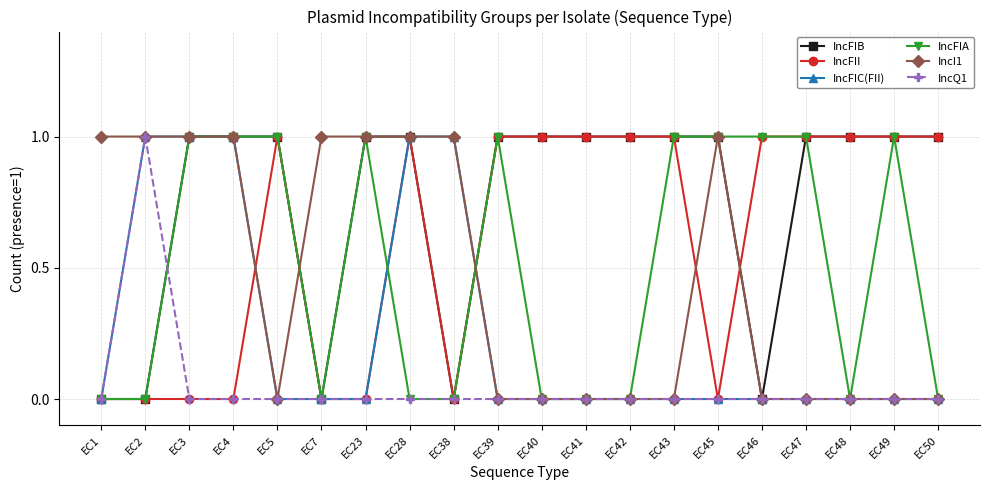

The IncQ1 series shows 0 at EC7. True or false?

True